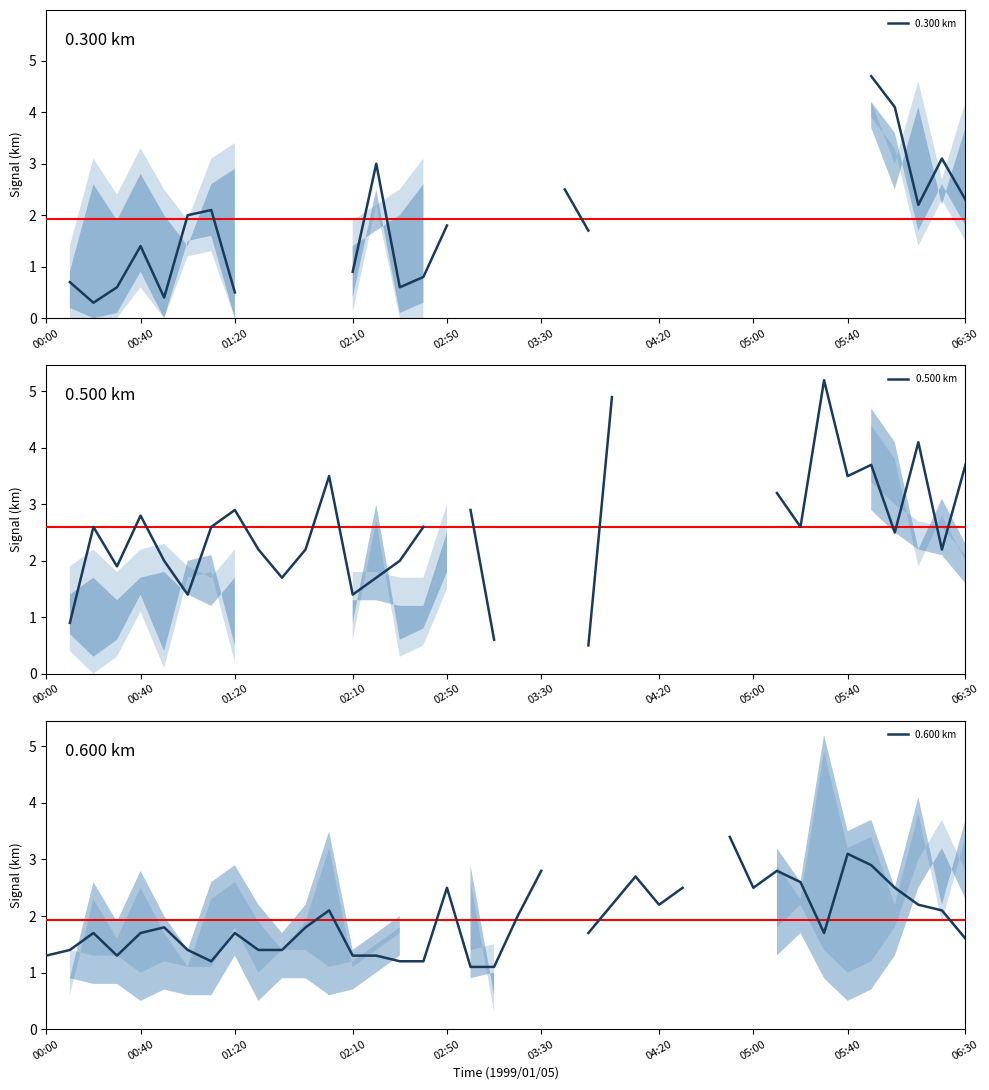

How many data points in 0.500 km are less than 2?

8